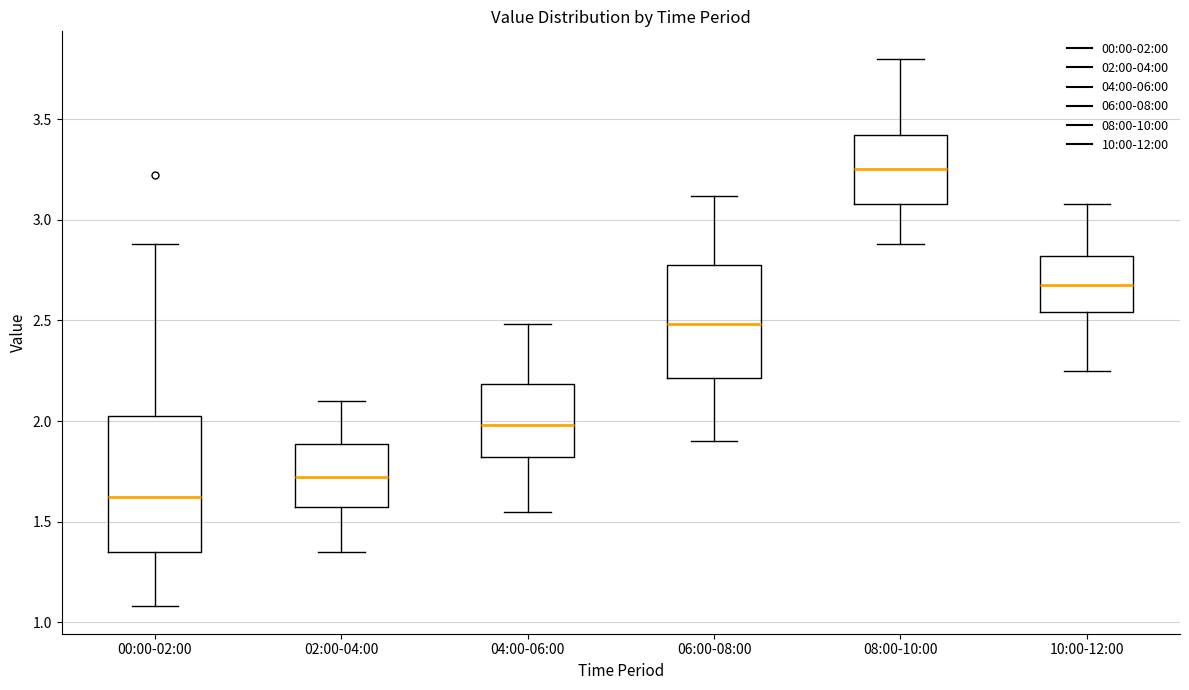

Reading left to right, read every box against the y-axis: the position of its median line, the range the box covers, and the ends of its whiskers. The values are not printed on the chart, so give them approximately, as read against the axis.

00:00-02:00: median 1.65, box 1.35 to 2.05, whiskers 1.10 to 2.90
02:00-04:00: median 1.70, box 1.55 to 1.90, whiskers 1.35 to 2.10
04:00-06:00: median 2.00, box 1.80 to 2.20, whiskers 1.55 to 2.50
06:00-08:00: median 2.50, box 2.20 to 2.80, whiskers 1.90 to 3.10
08:00-10:00: median 3.25, box 3.10 to 3.40, whiskers 2.90 to 3.80
10:00-12:00: median 2.70, box 2.55 to 2.80, whiskers 2.25 to 3.10